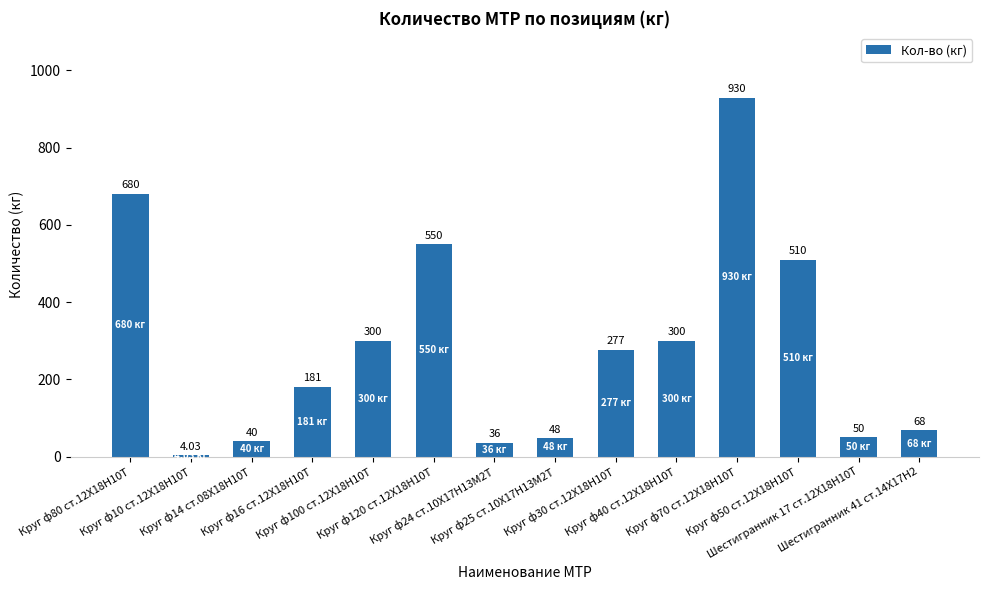

What is the difference between the maximum and minimum values?

926.0